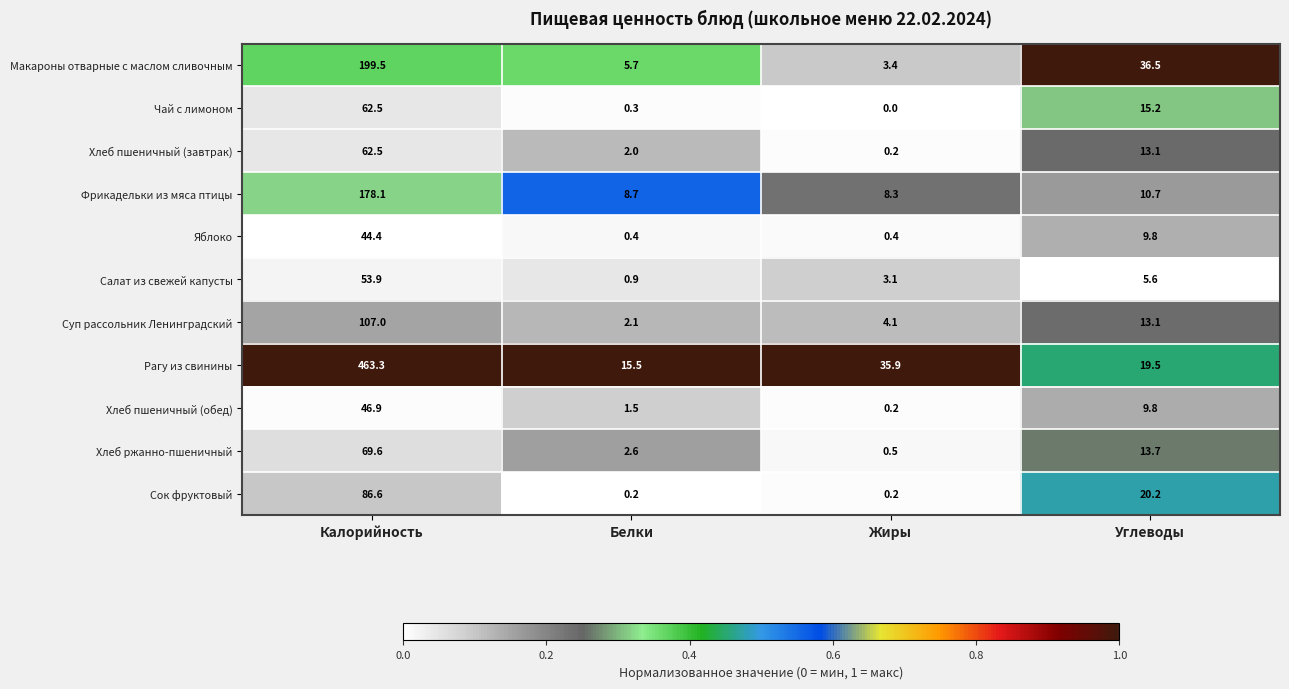

Which series has the largest total across all categories?

Рагу из свинины